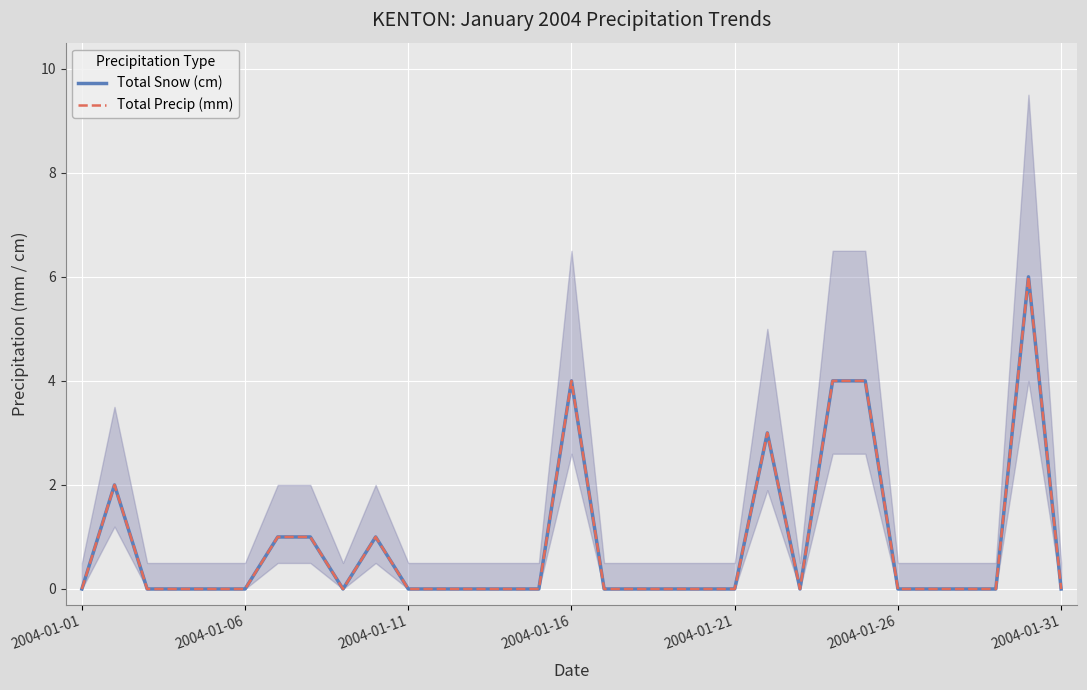

What is the approximate value of Total Snow (cm) at 9?

1